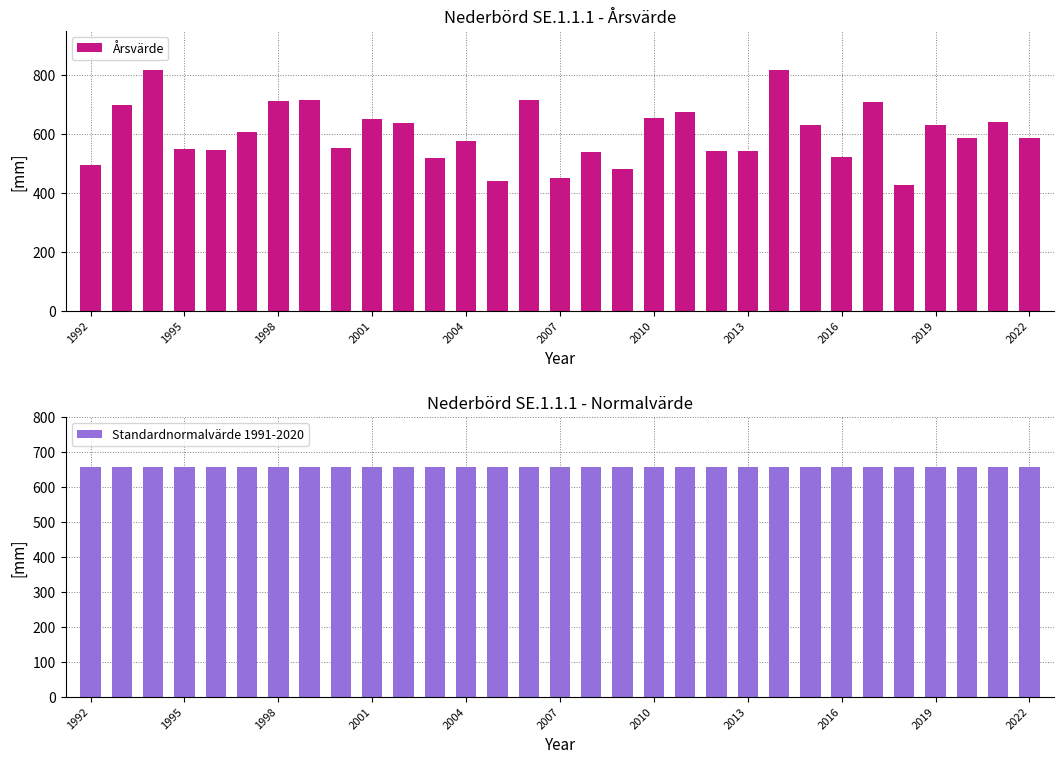

What is the difference between the maximum and minimum values in the Årsvärde series?

390.9